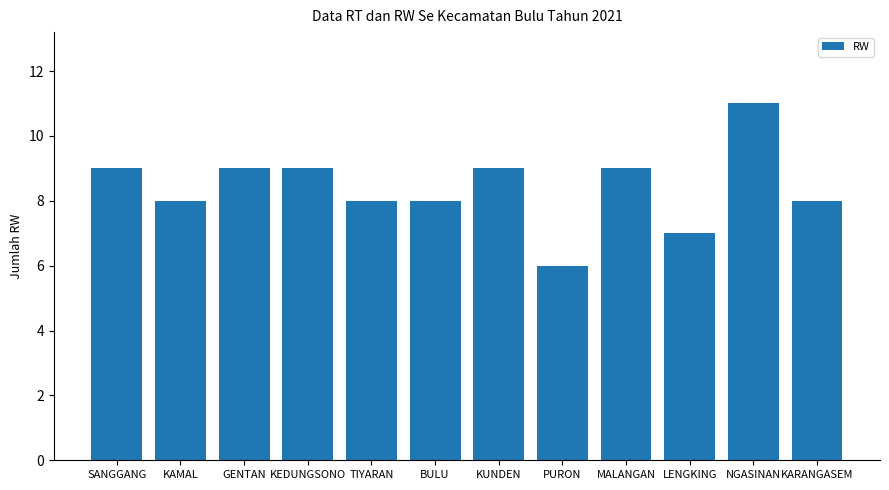

What is the sum of all values?

101